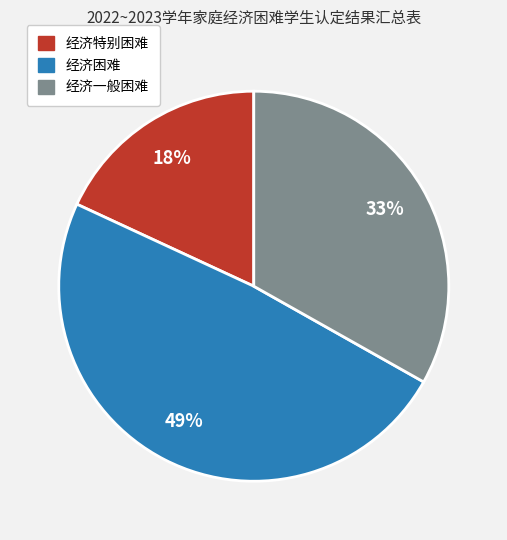

To the nearest percent, what is the combined percentage of 经济困难 and 经济特别困难?

67%